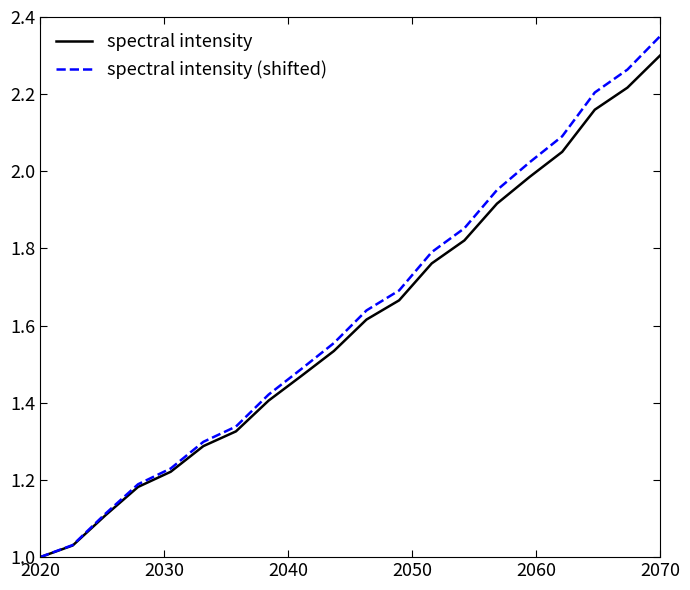

At which category is the sum across all series the highest?

2070